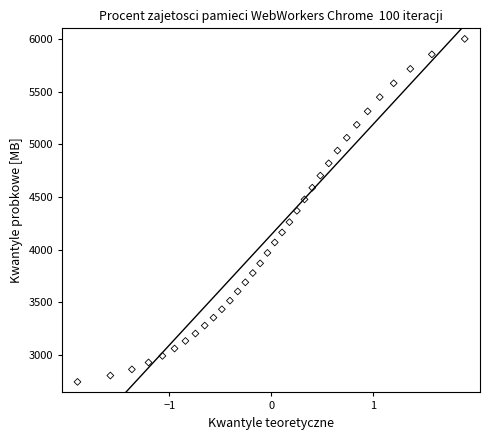

What is the range of X values (max minus min)?

3.8